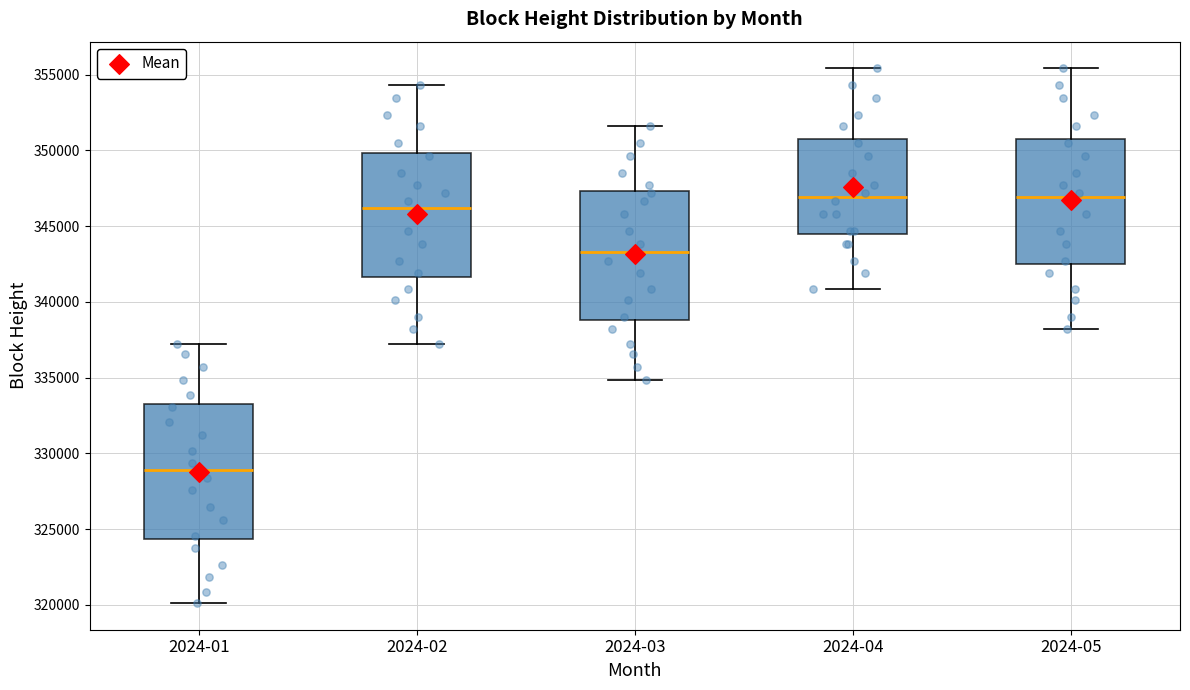

Reading left to right, transcribe this box plot: for each box, give where its median line is, the range the box spans, and where its two whiskers end, as read against the y-axis. The values are not printed on the chart, so give them approximately, as read against the axis.

2024-01: median 329000, box 324500 to 333500, whiskers 320000 to 337000
2024-02: median 346000, box 341500 to 350000, whiskers 337000 to 354500
2024-03: median 343500, box 339000 to 347500, whiskers 335000 to 351500
2024-04: median 347000, box 344500 to 350500, whiskers 341000 to 355500
2024-05: median 347000, box 342500 to 350500, whiskers 338000 to 355500